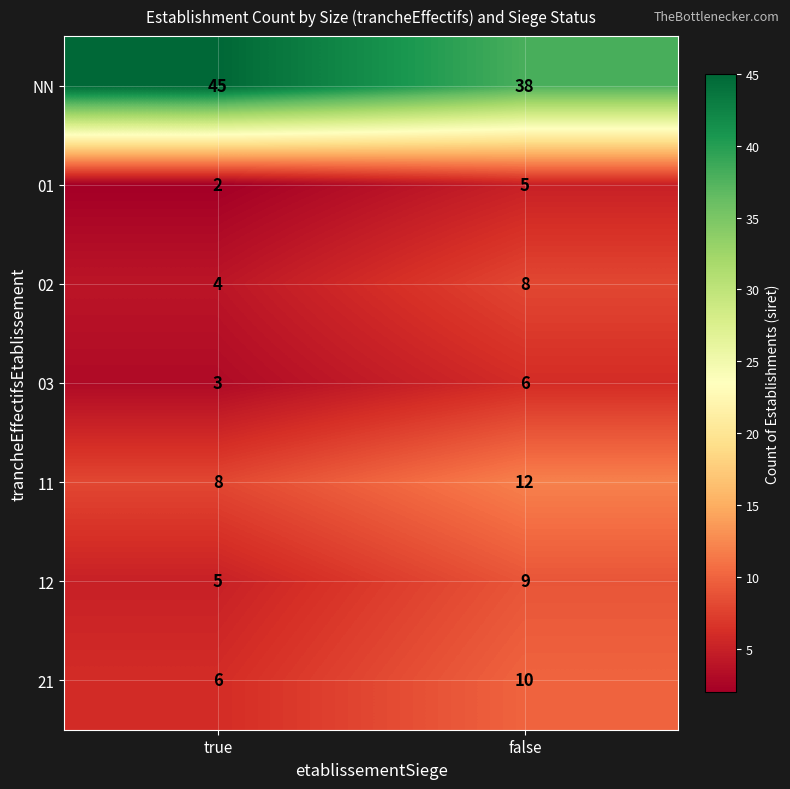

At true, list the series in order from largest to smallest.

NN, 11, 21, 12, 02, 03, 01